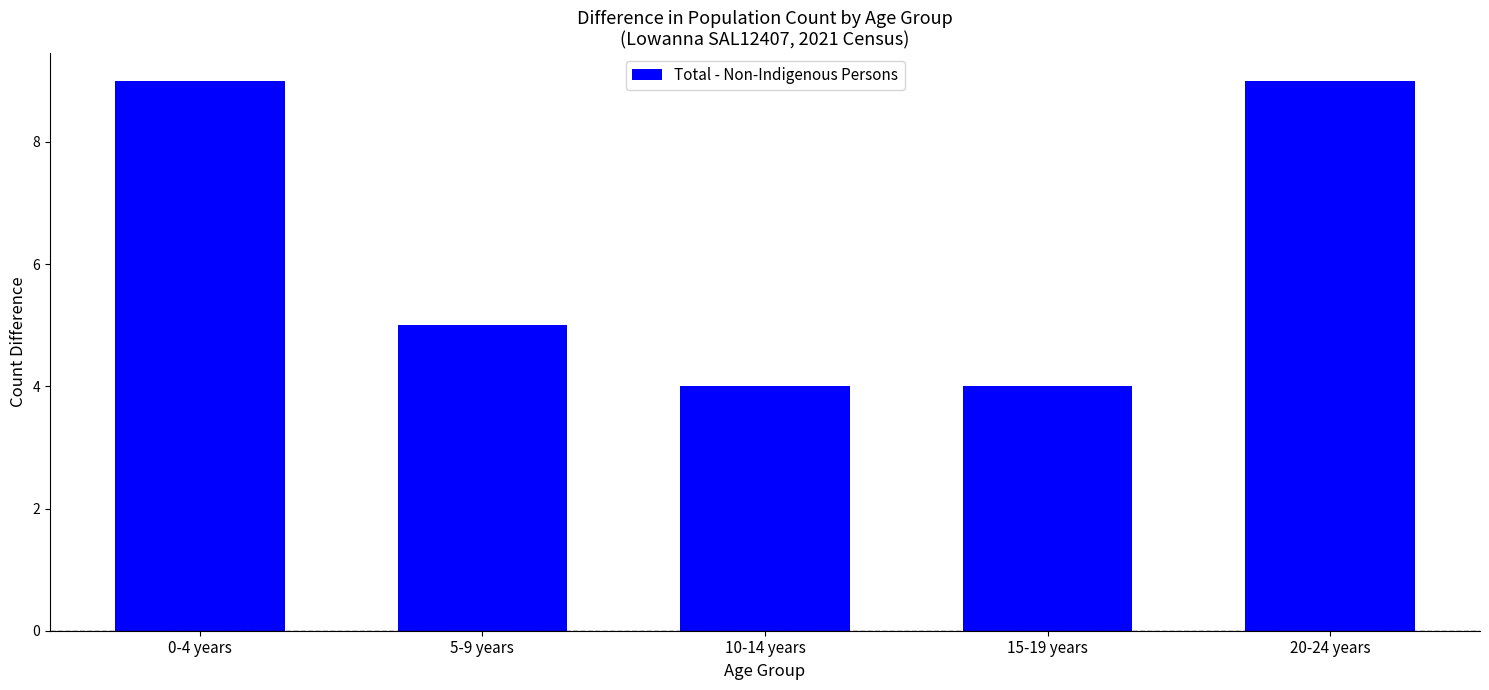

What is the maximum value shown in the chart?

9